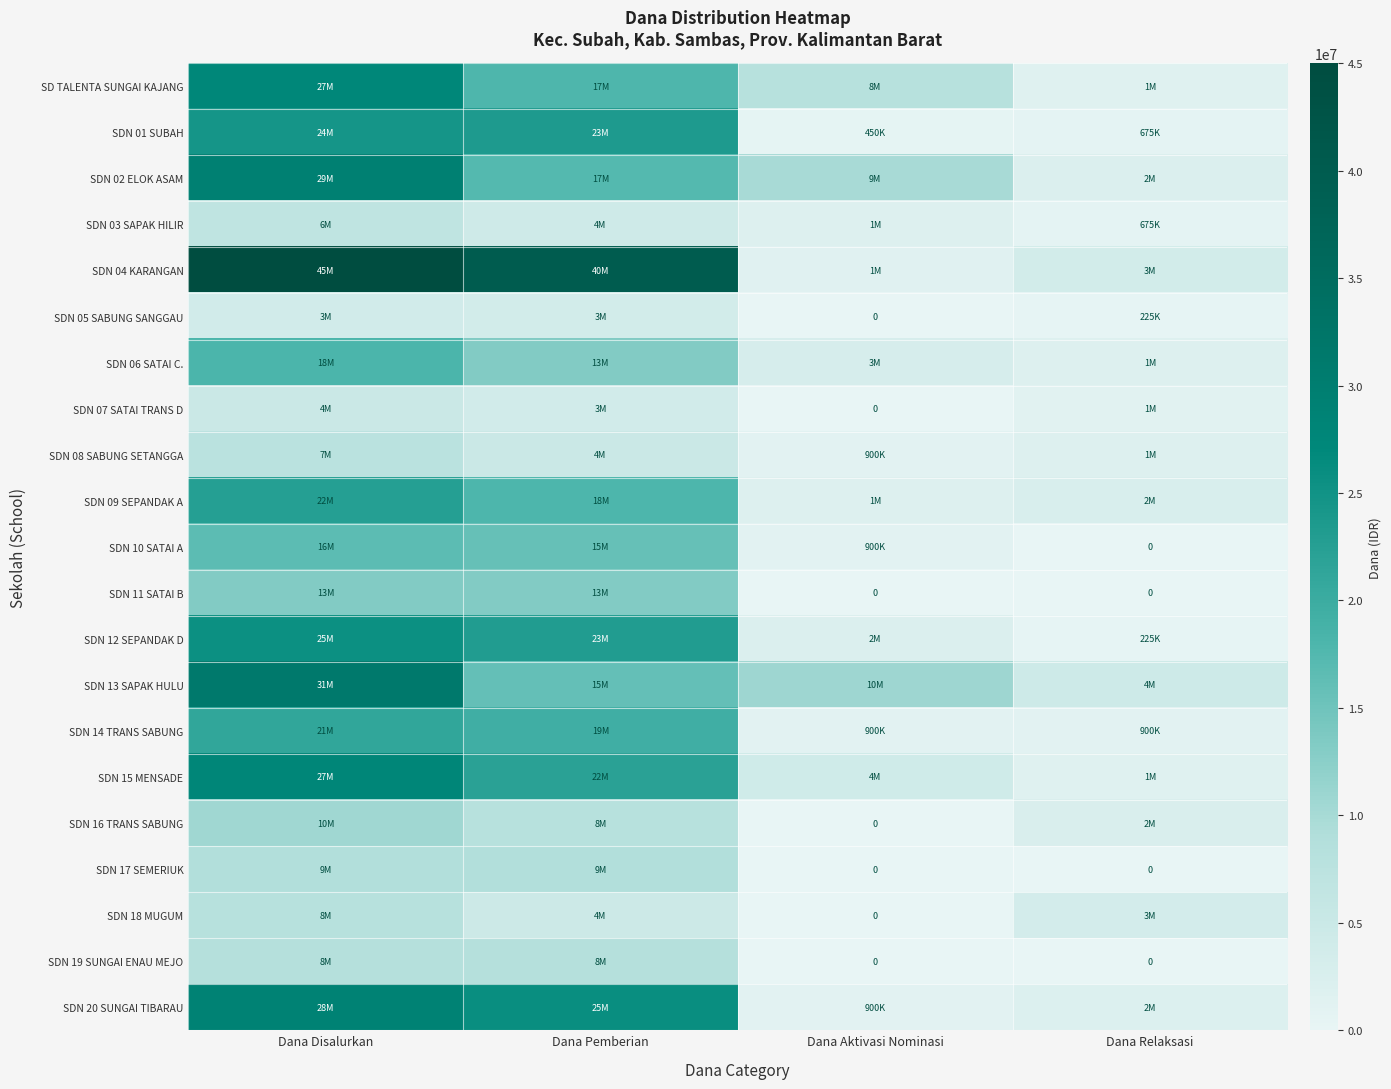

At which category is the sum across all series the highest?

Dana Disalurkan